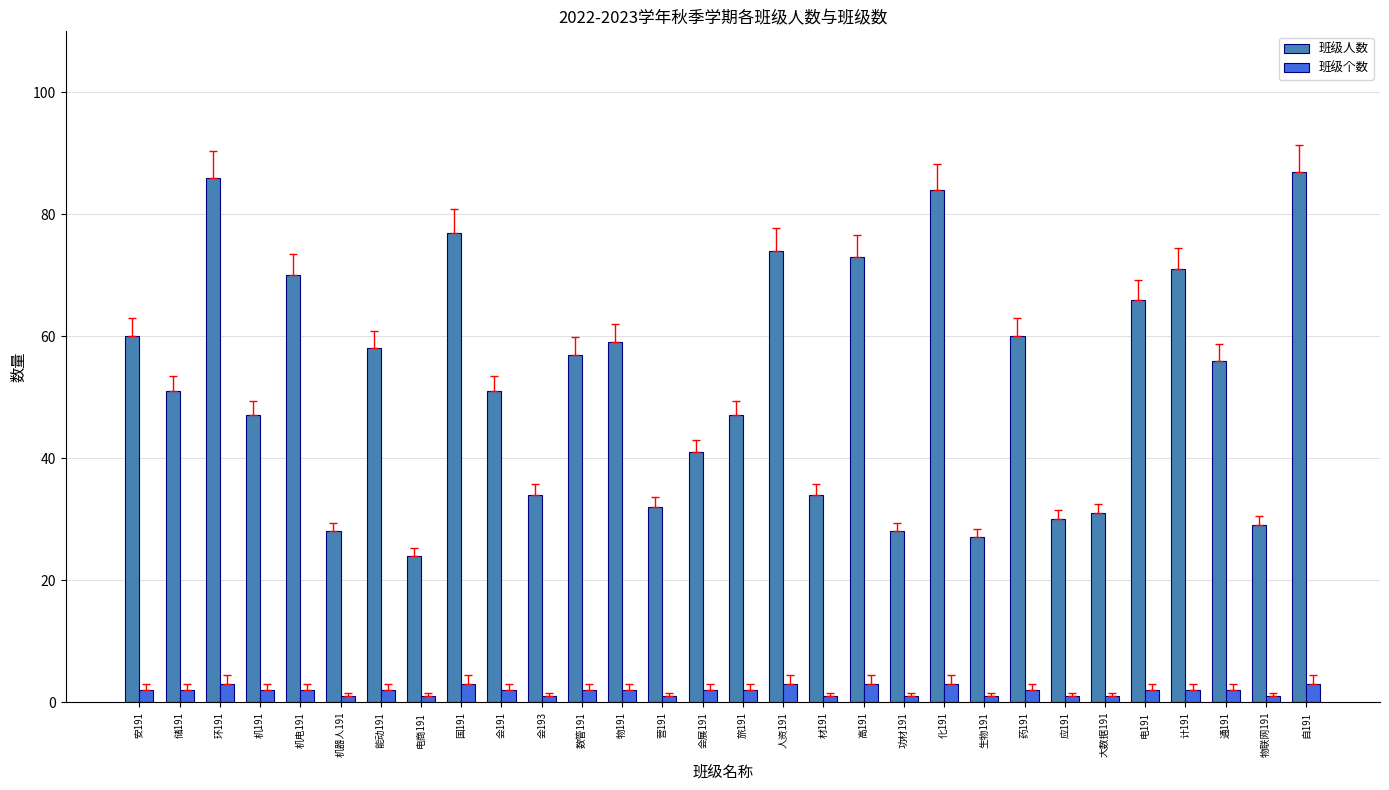

What are all the series names shown in the legend?

班级人数, 班级个数